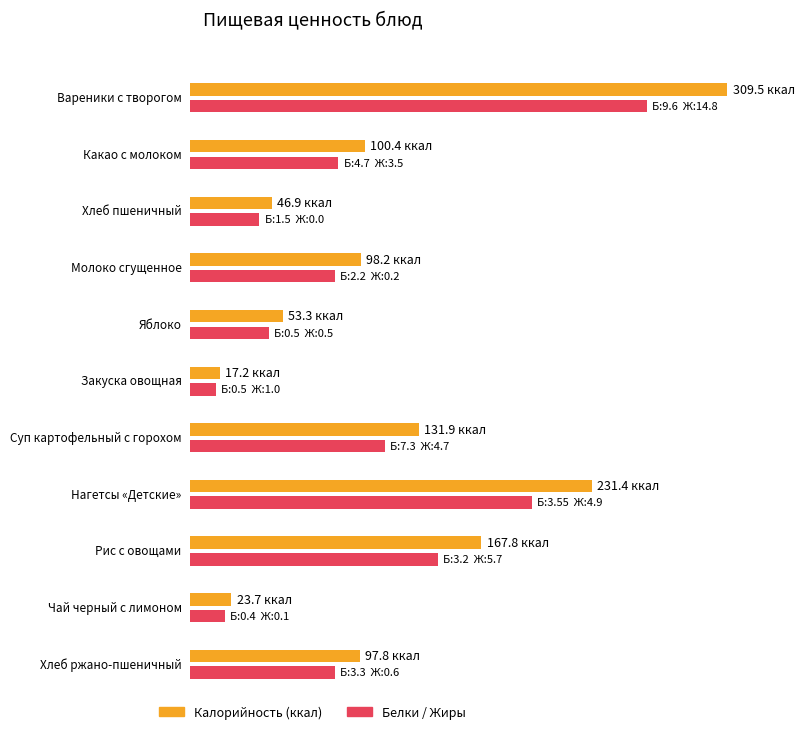

What is the label of the 10th bar from the right?

Какао с молоком